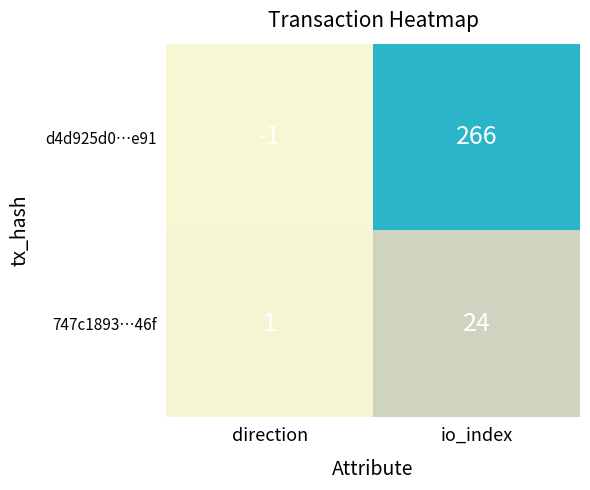

At how many categories does at least one series exceed 66?

1